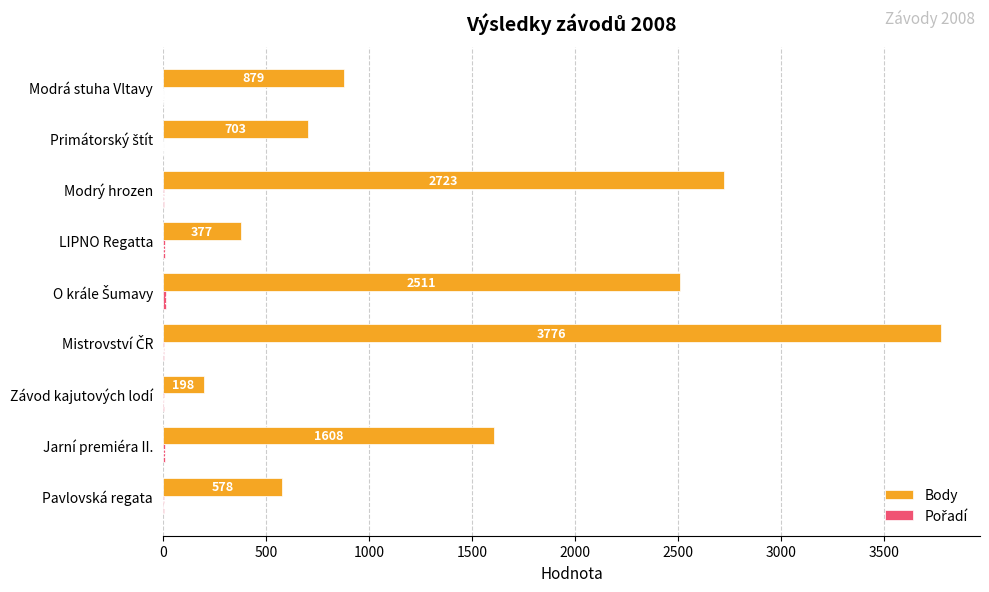

What is the total value across all series at Pavlovská regata?

585